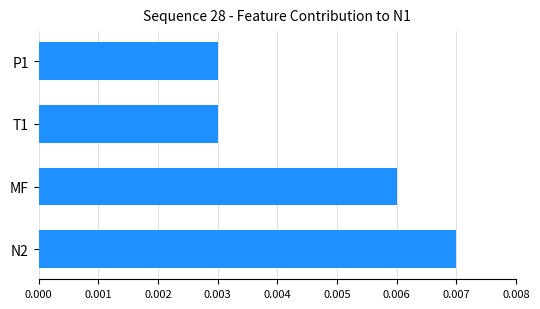

Which category has the highest value across all series?

N2